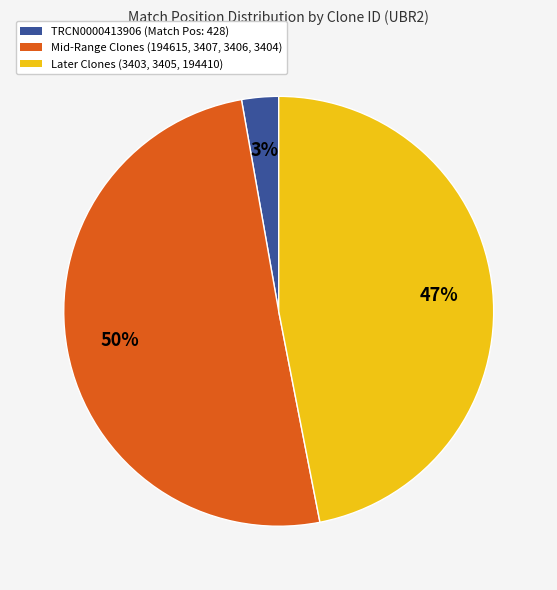

To the nearest percent, what is the average slice percentage?

33%